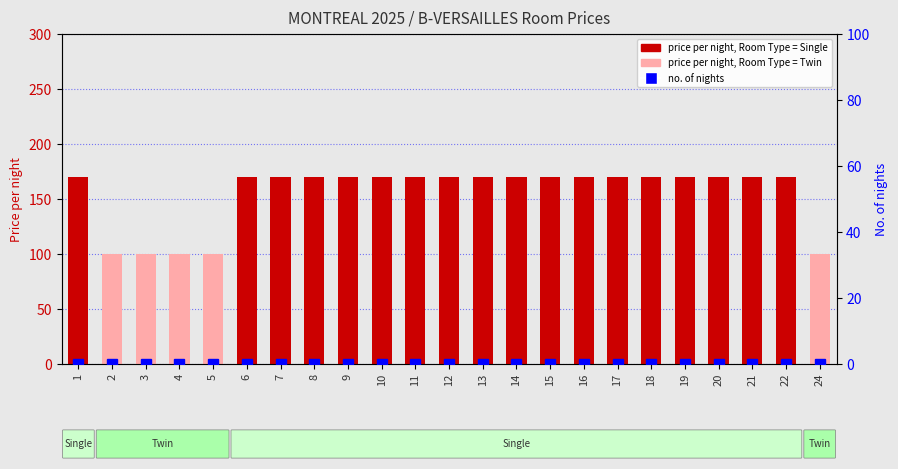

Reading right to left, extract all data points from this chart.

price per night: 24=100	22=170	21=170	20=170	19=170	18=170	17=170	16=170	15=170	14=170	13=170	12=170	11=170	10=170	9=170	8=170	7=170	6=170	5=100	4=100	3=100	2=100	1=170
no. of nights: 24=0	22=0	21=0	20=0	19=0	18=0	17=0	16=0	15=0	14=0	13=0	12=0	11=0	10=0	9=0	8=0	7=0	6=0	5=0	4=0	3=0	2=0	1=0